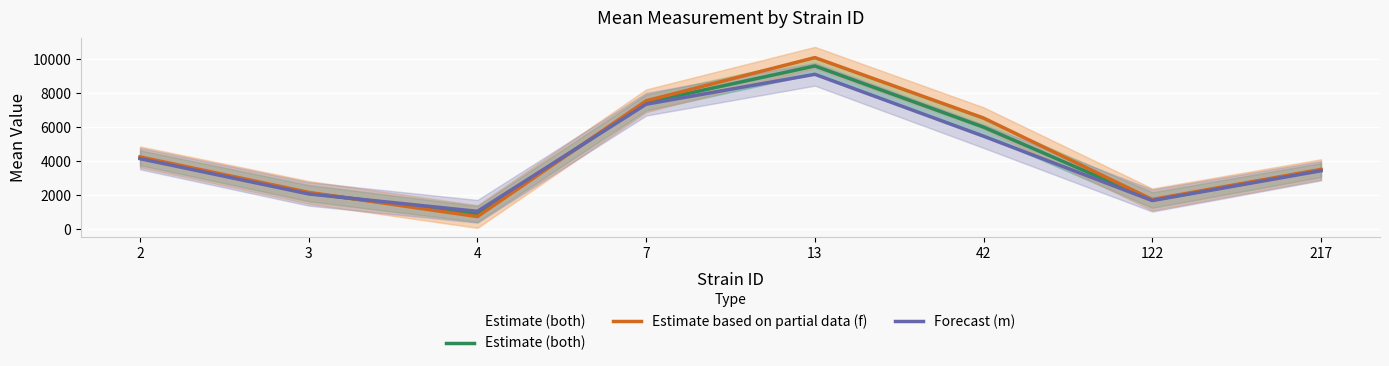

What is the sum of the Estimate based on partial data (f) values at 2 and 13?

14338.9